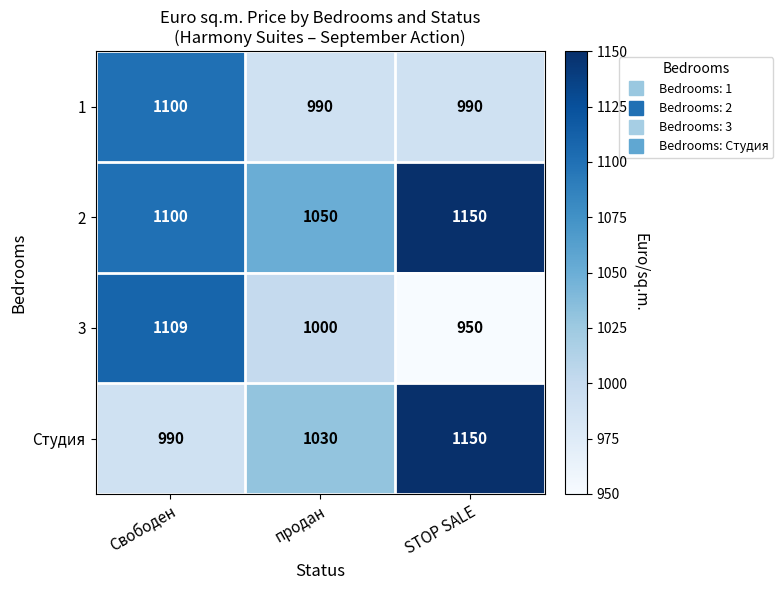

True or false: Студия has a value of 1889 at STOP SALE.

False